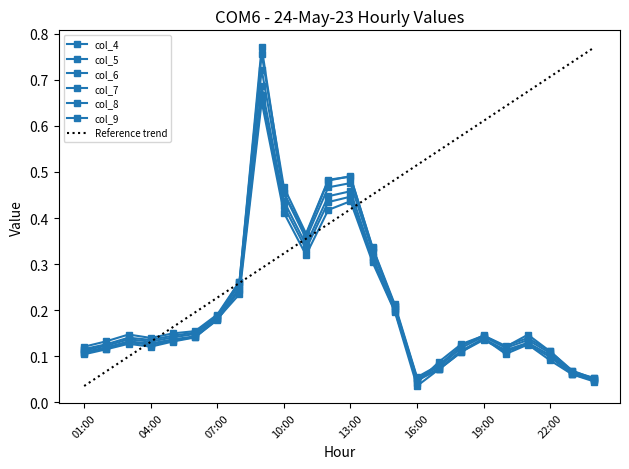

How many interior local valleys does the col_7 series have?

4